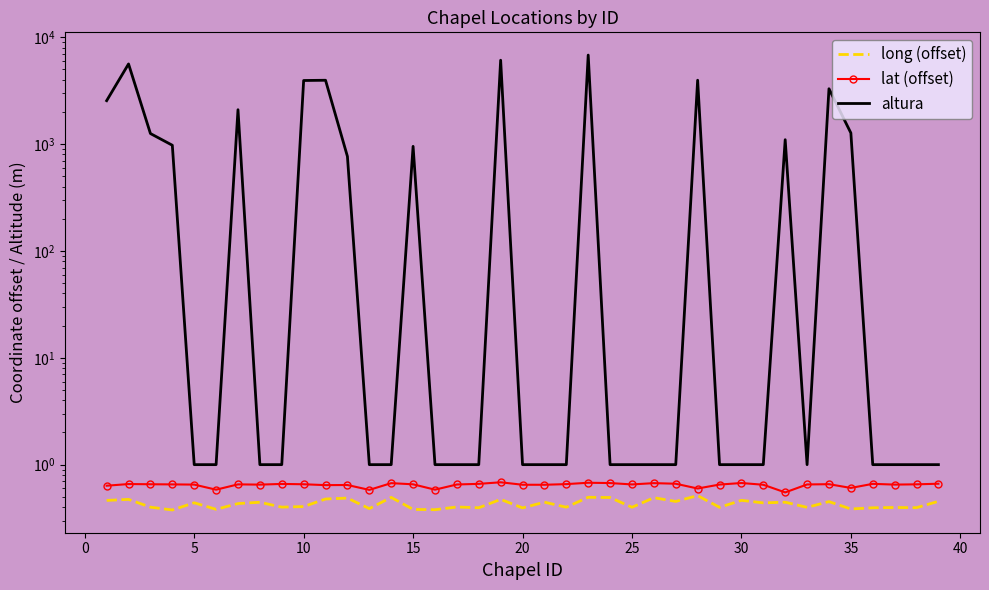

Reading left to right, list all the values displayed in this chart.

long (offset): 0.5	0.5	0.4	0.4	0.4	0.4	0.4	0.4	0.4	0.4	0.5	0.5	0.4	0.5	0.4	0.4	0.4	0.4	0.5	0.4	0.4	0.4	0.5	0.5	0.4	0.5	0.5	0.5	0.4	0.5	0.4	0.4	0.4	0.5	0.4	0.4	0.4	0.4	0.5
lat (offset): 0.6	0.7	0.7	0.7	0.7	0.6	0.7	0.7	0.7	0.7	0.6	0.6	0.6	0.7	0.7	0.6	0.7	0.7	0.7	0.6	0.6	0.7	0.7	0.7	0.7	0.7	0.7	0.6	0.7	0.7	0.6	0.5	0.7	0.7	0.6	0.7	0.7	0.7	0.7
altura: 2551.0	5630.0	1256.0	976.0	1.0	1.0	2099.0	1.0	1.0	3940.0	3961.0	767.0	1.0	1.0	953.0	1.0	1.0	1.0	6100.0	1.0	1.0	1.0	6815.0	1.0	1.0	1.0	1.0	3964.0	1.0	1.0	1.0	1100.0	1.0	3298.0	1272.0	1.0	1.0	1.0	1.0